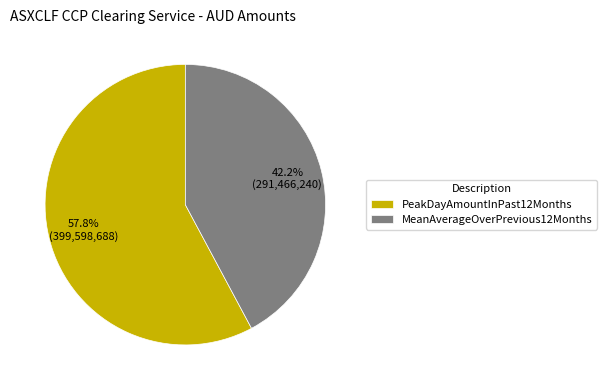

What percentage do PeakDayAmountInPast12Months and MeanAverageOverPrevious12Months together represent?

100.0%